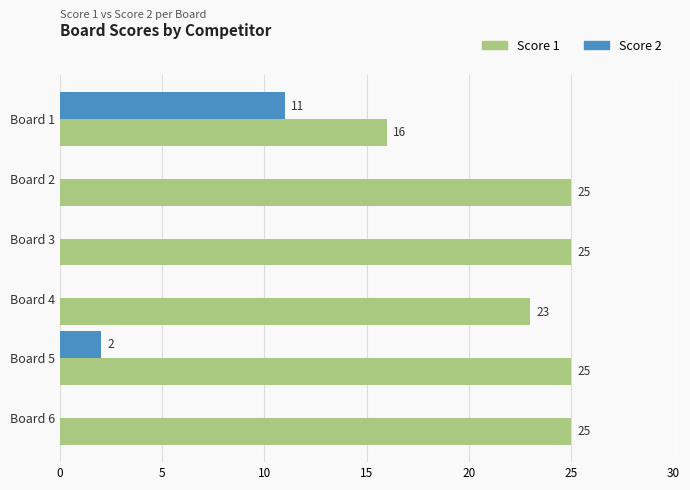

At which label is Score 1 closest to 20?

Board 4